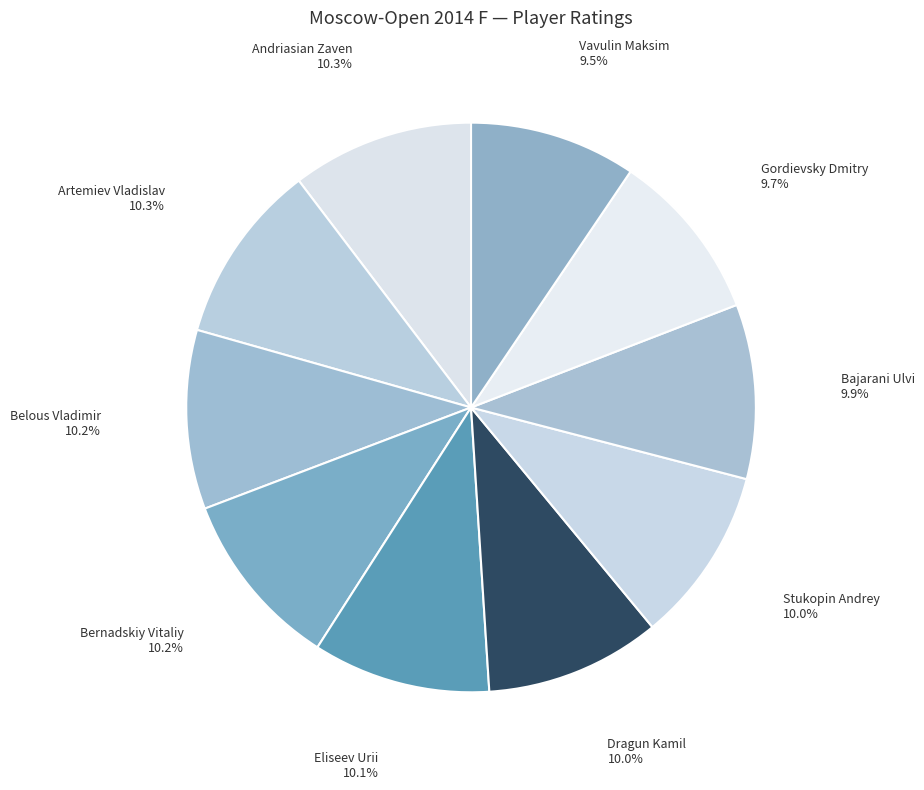

How many slices are in this pie chart?

10